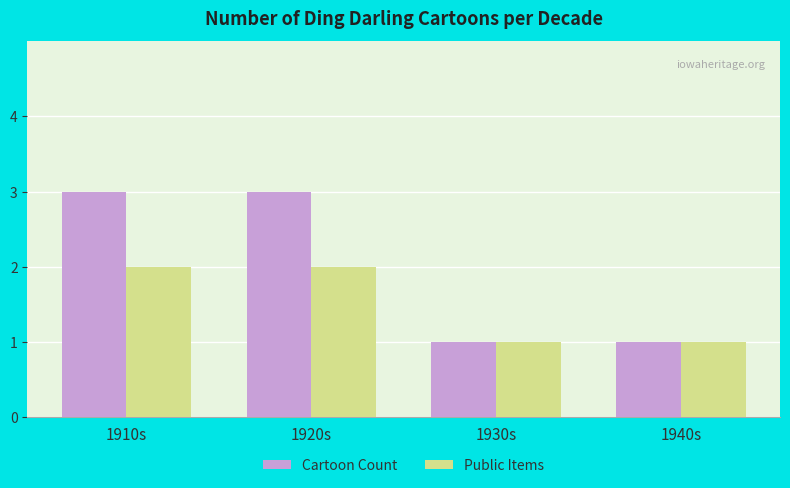

What are all the series names shown in the legend?

Cartoon Count, Public Items